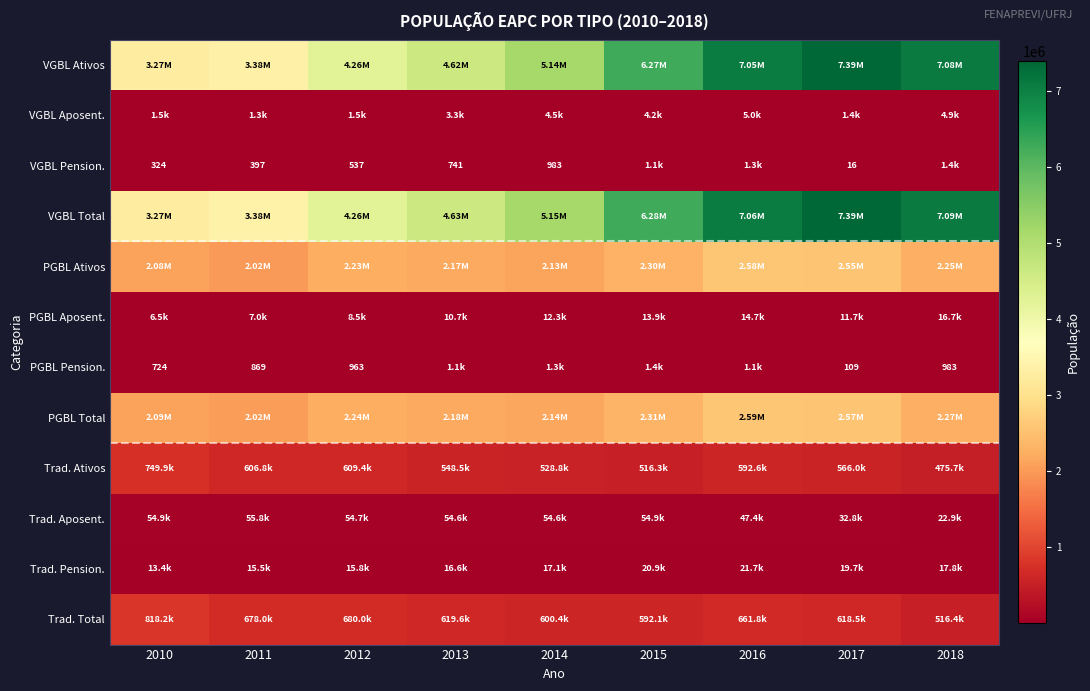

What value does the PGBL Total series have at 2016, to the nearest 100?

2593400